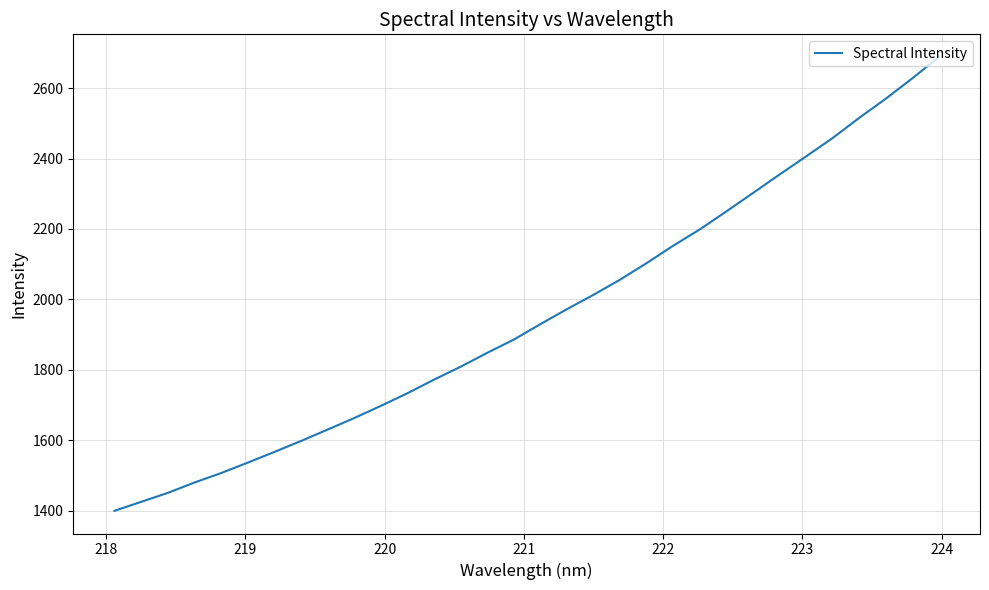

What is the minimum value shown in the chart?

1399.2